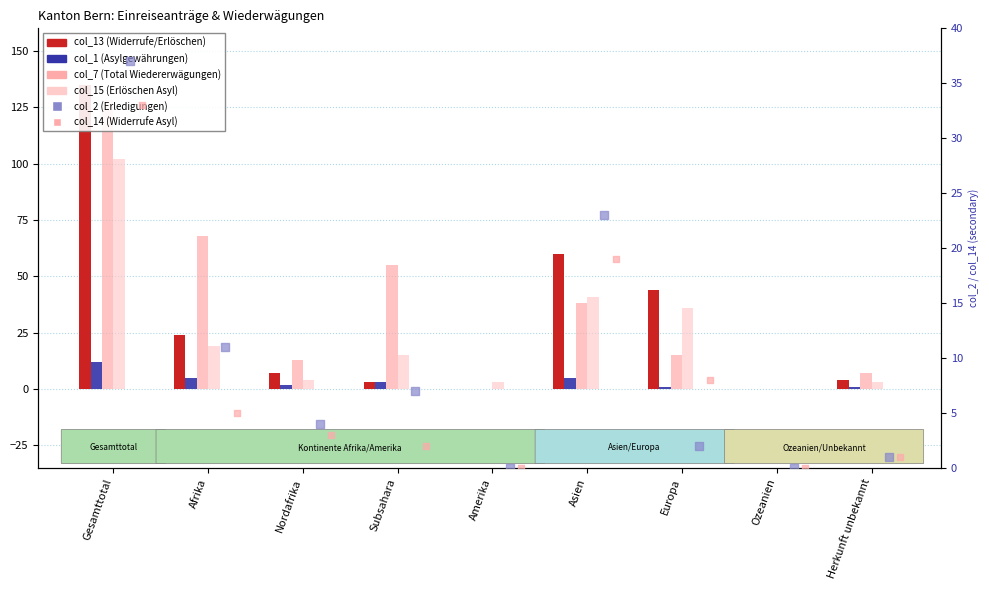

Which series contains the lowest Y value?

col_13